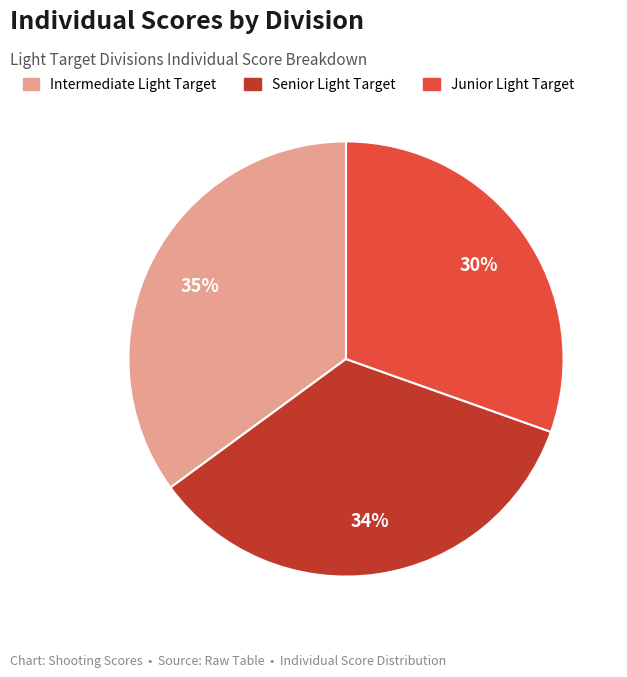

To the nearest percent, what percentage of the pie is Junior Light Target?

30%